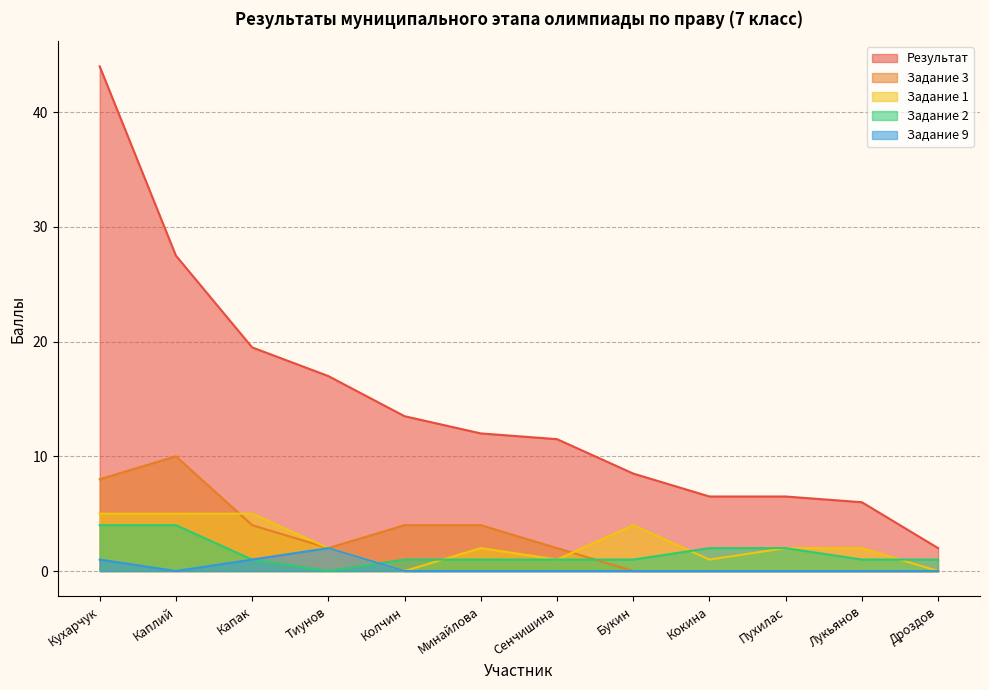

What is the label of the 9th point from the right?

Тиунов